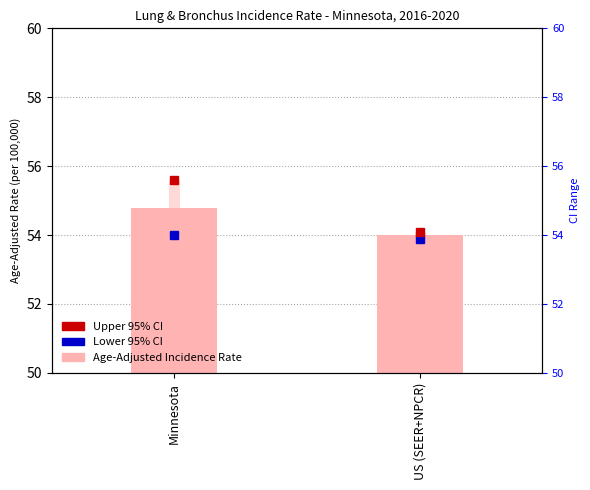

What is the change in value from Minnesota to US (SEER+NPCR)?

-0.8